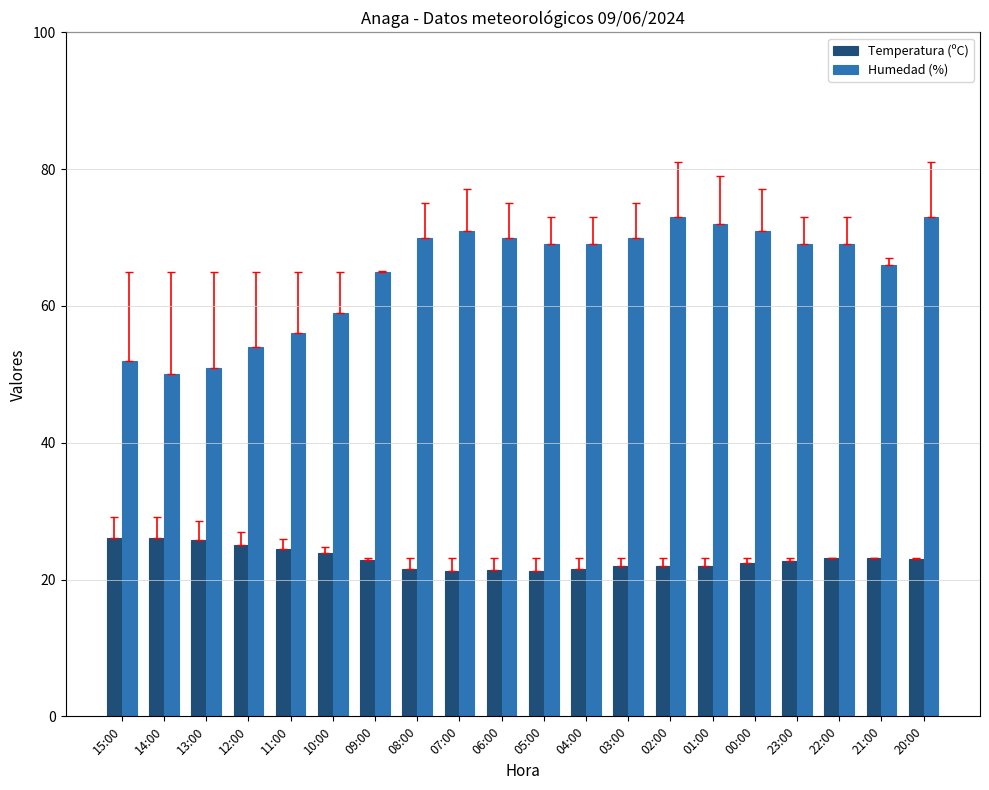

How many data points does each series have?

20